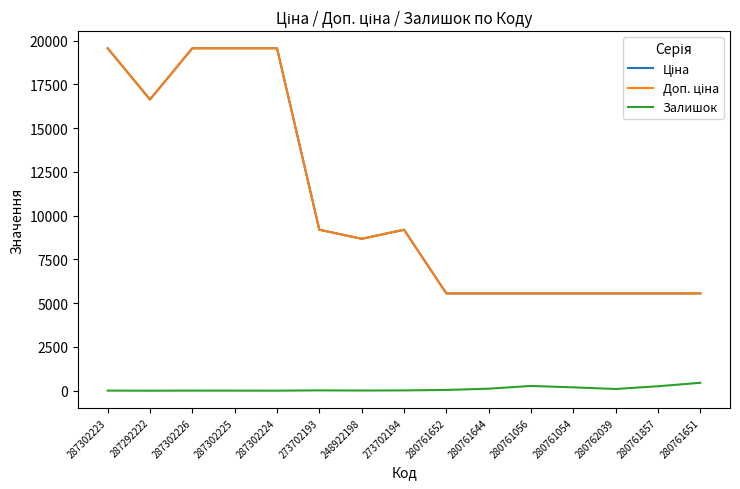

True or false: Ціна and Залишок intersect in this chart.

False